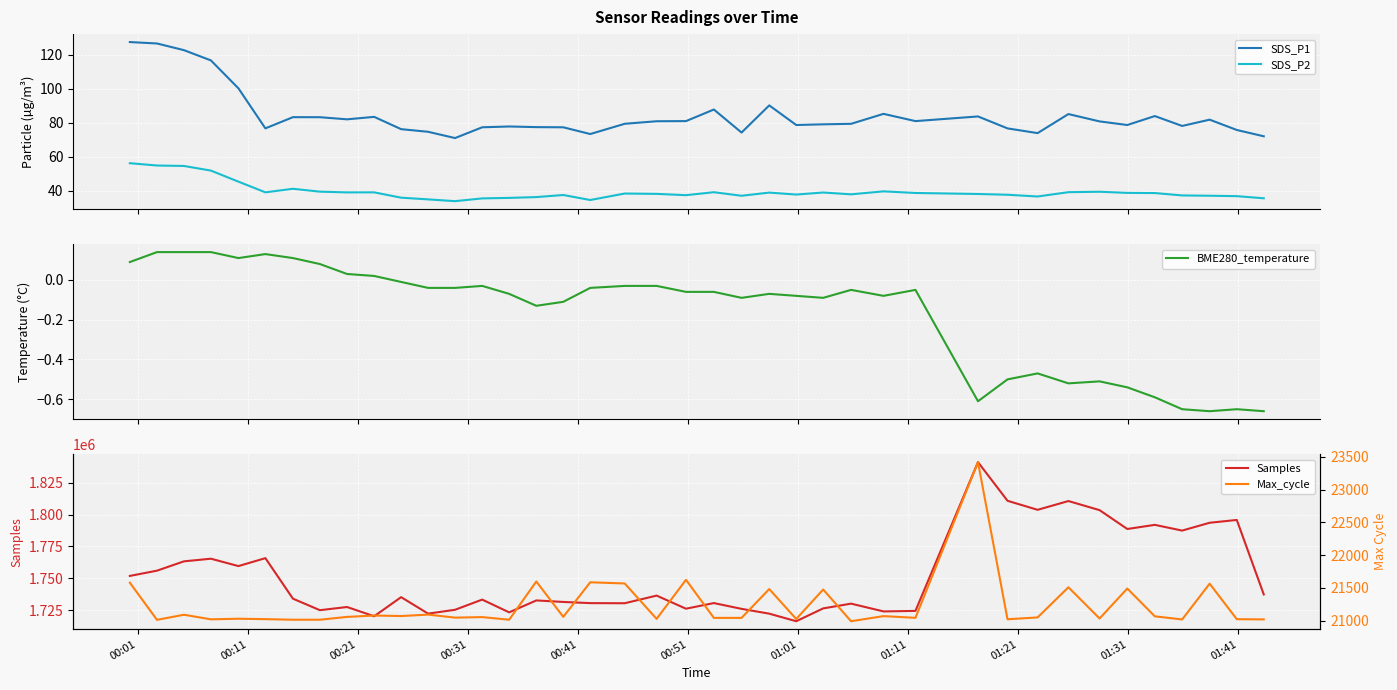

True or false: SDS_P1 and SDS_P2 intersect in this chart.

False